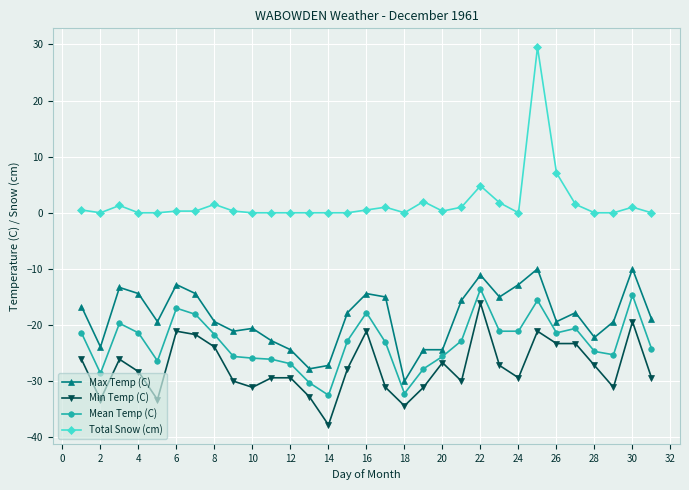

True or false: Max Temp (C) and Min Temp (C) cross at least once.

False